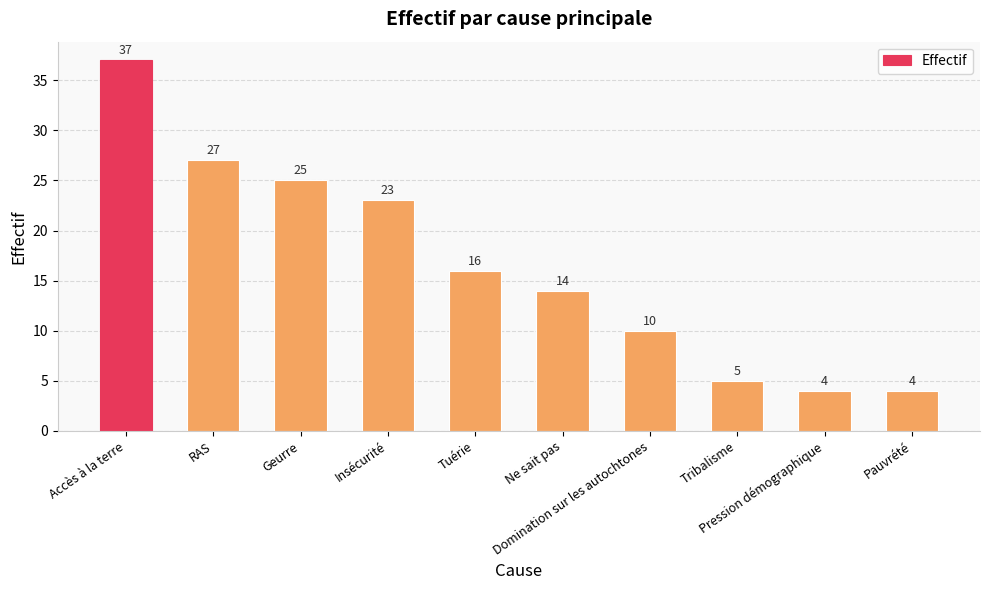

Between Insécurité and Tribalisme, which is larger?

Insécurité